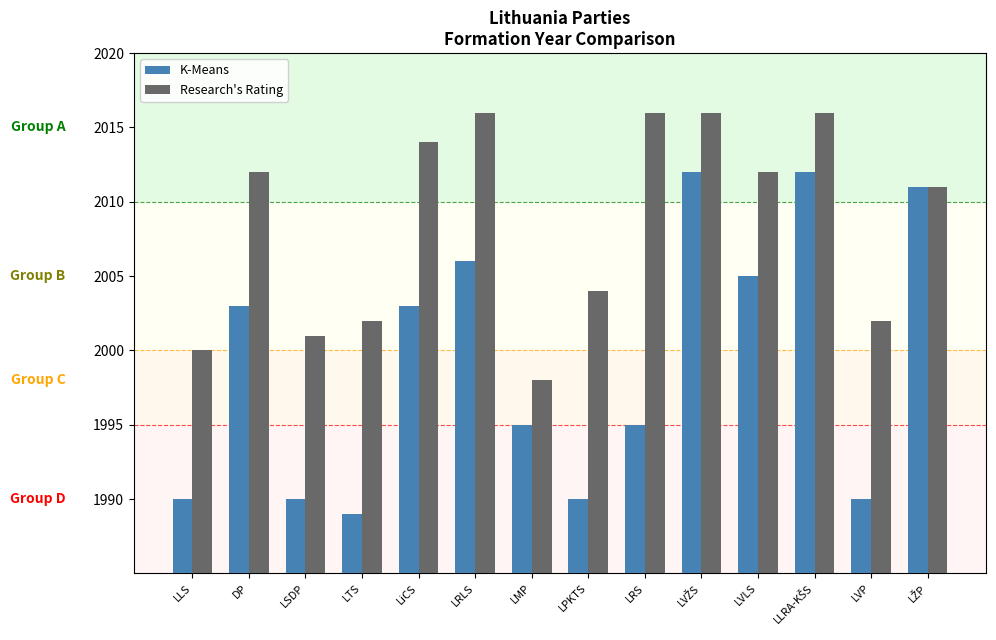

What is the difference between the second highest and minimum values in the K-Means series?

23